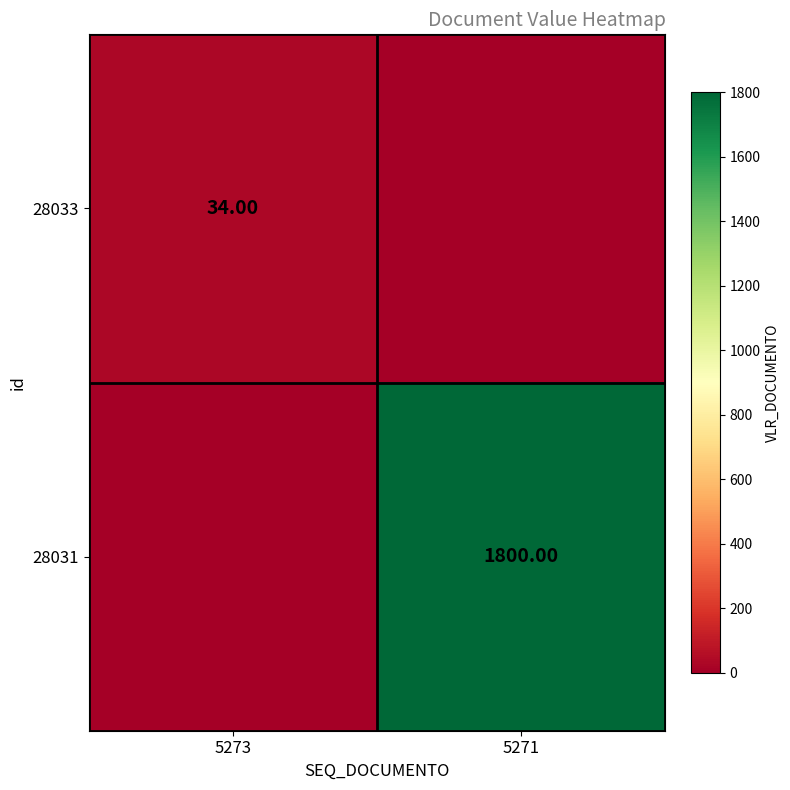

Is the value of 28031 at 5271 greater than the value of 28033 at 5273?

Yes